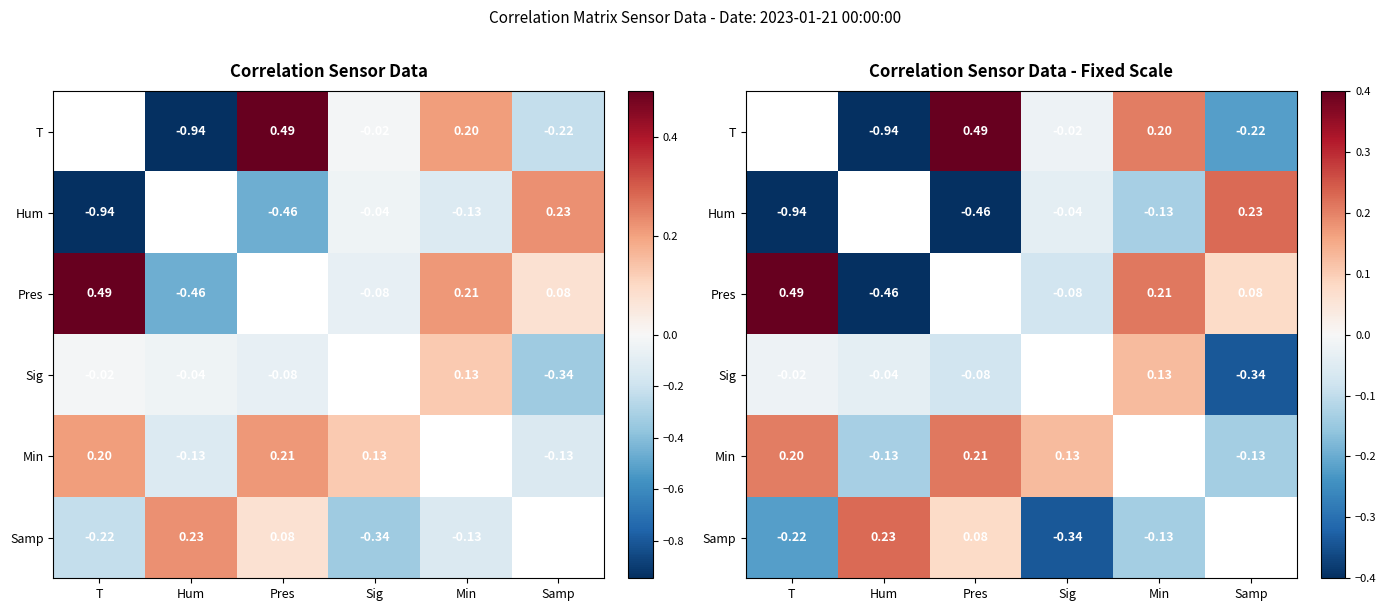

How many data points does each series have?

6